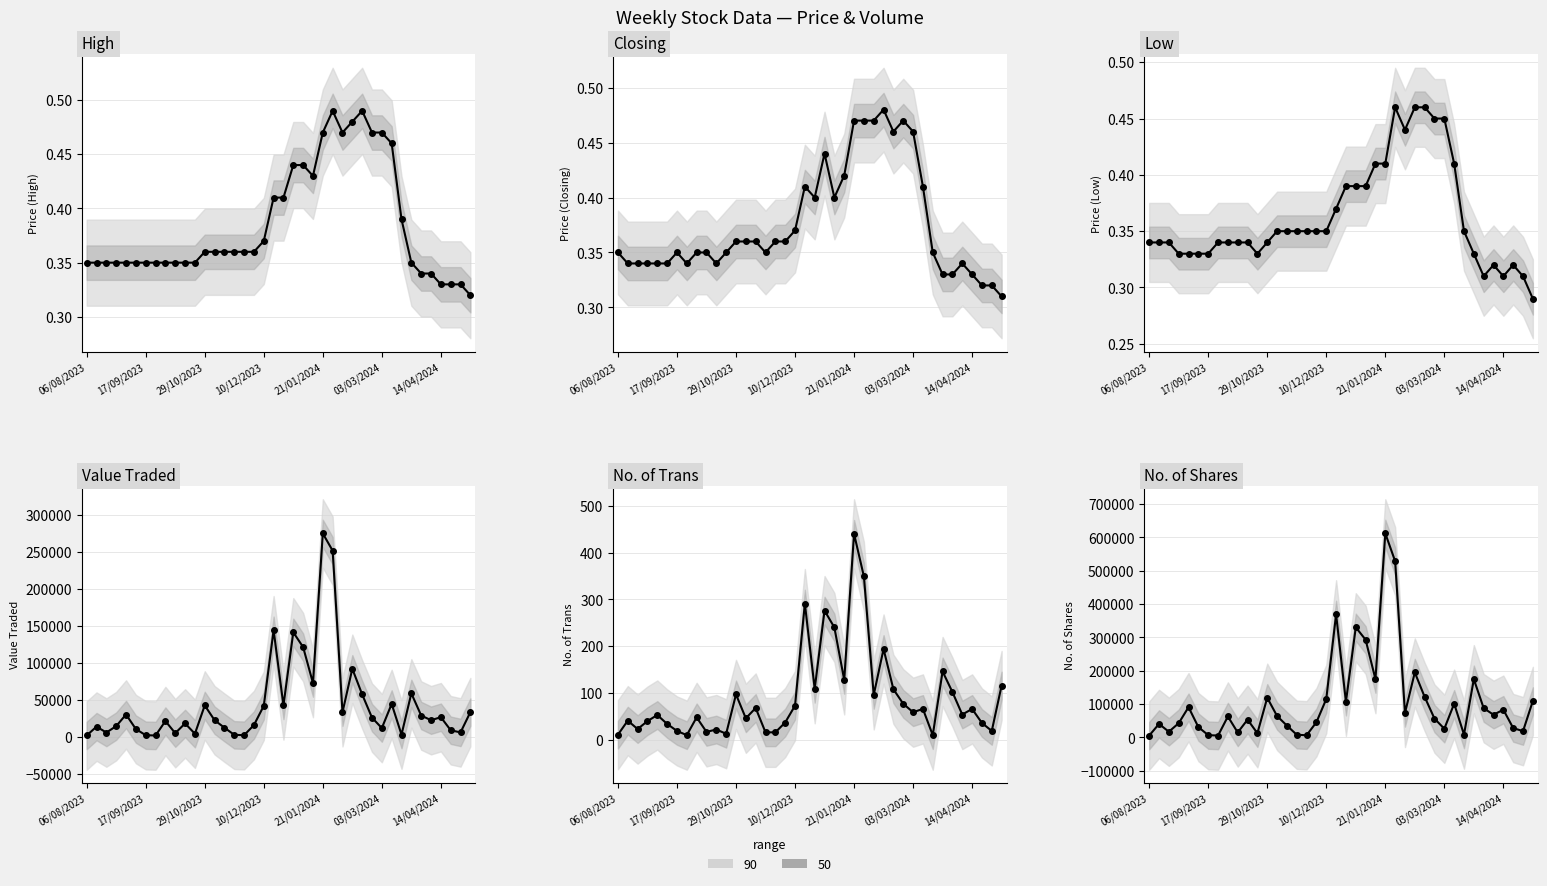

Between 20 and 30, which series saw the biggest shift?

No. of Shares